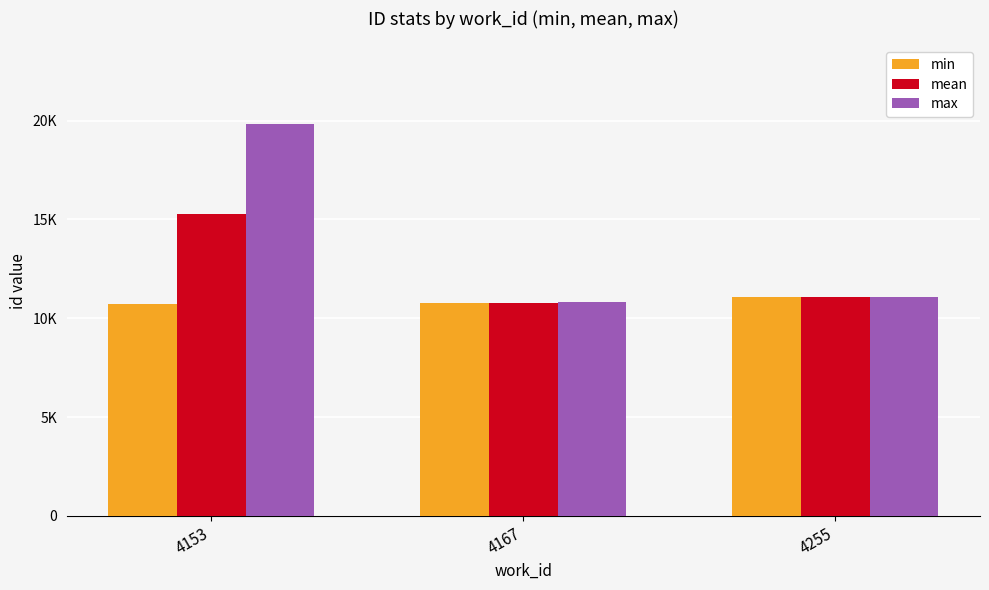

At 4153, list the series in order from largest to smallest.

max, mean, min